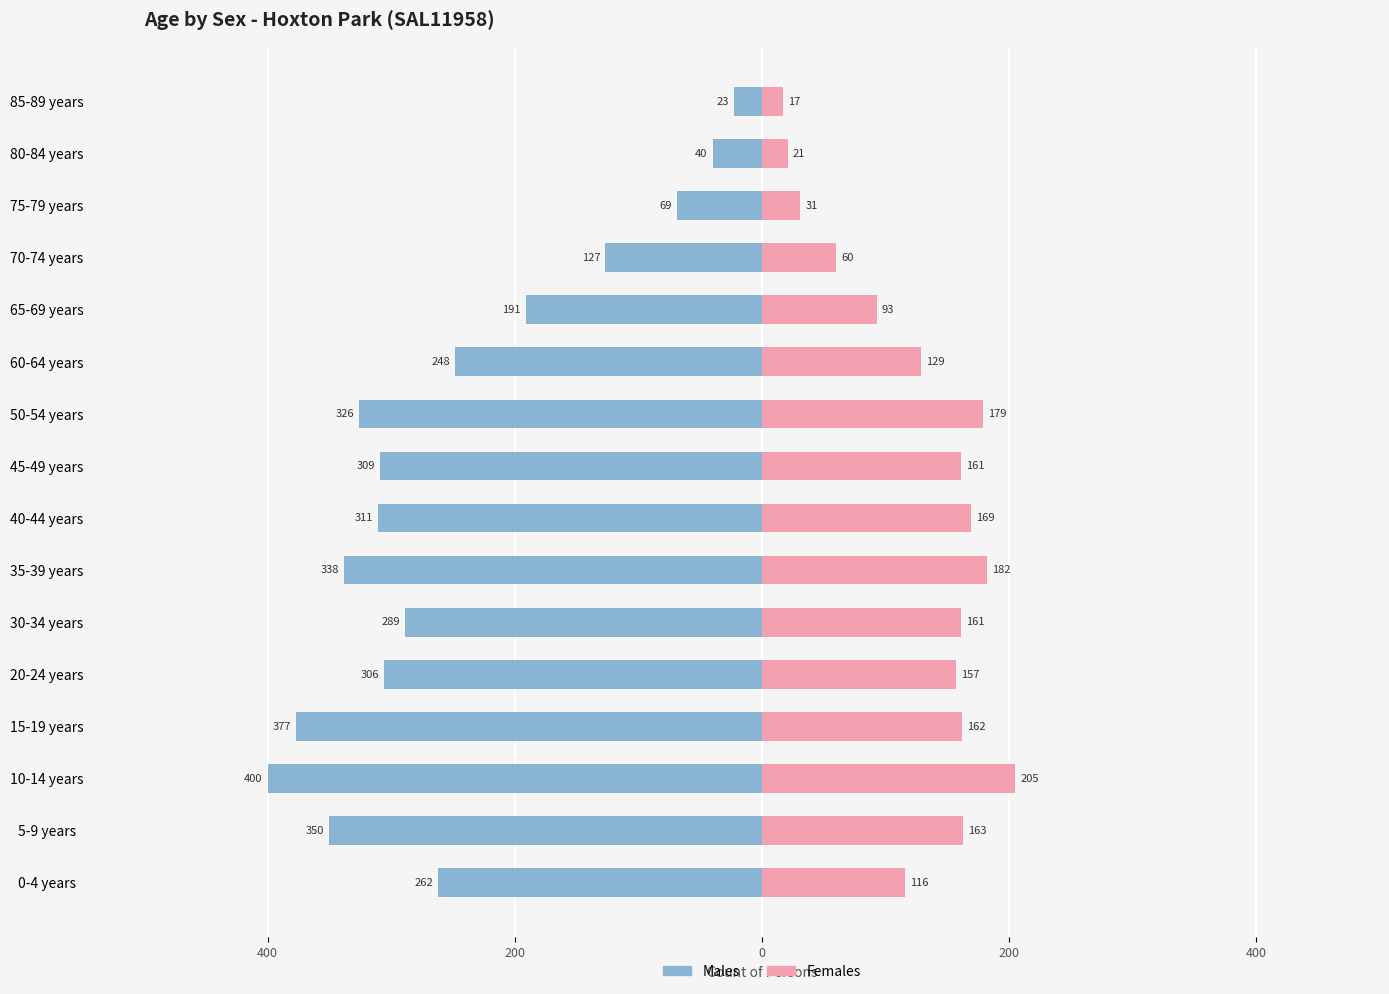

What is the lowest value of the Females series?

17